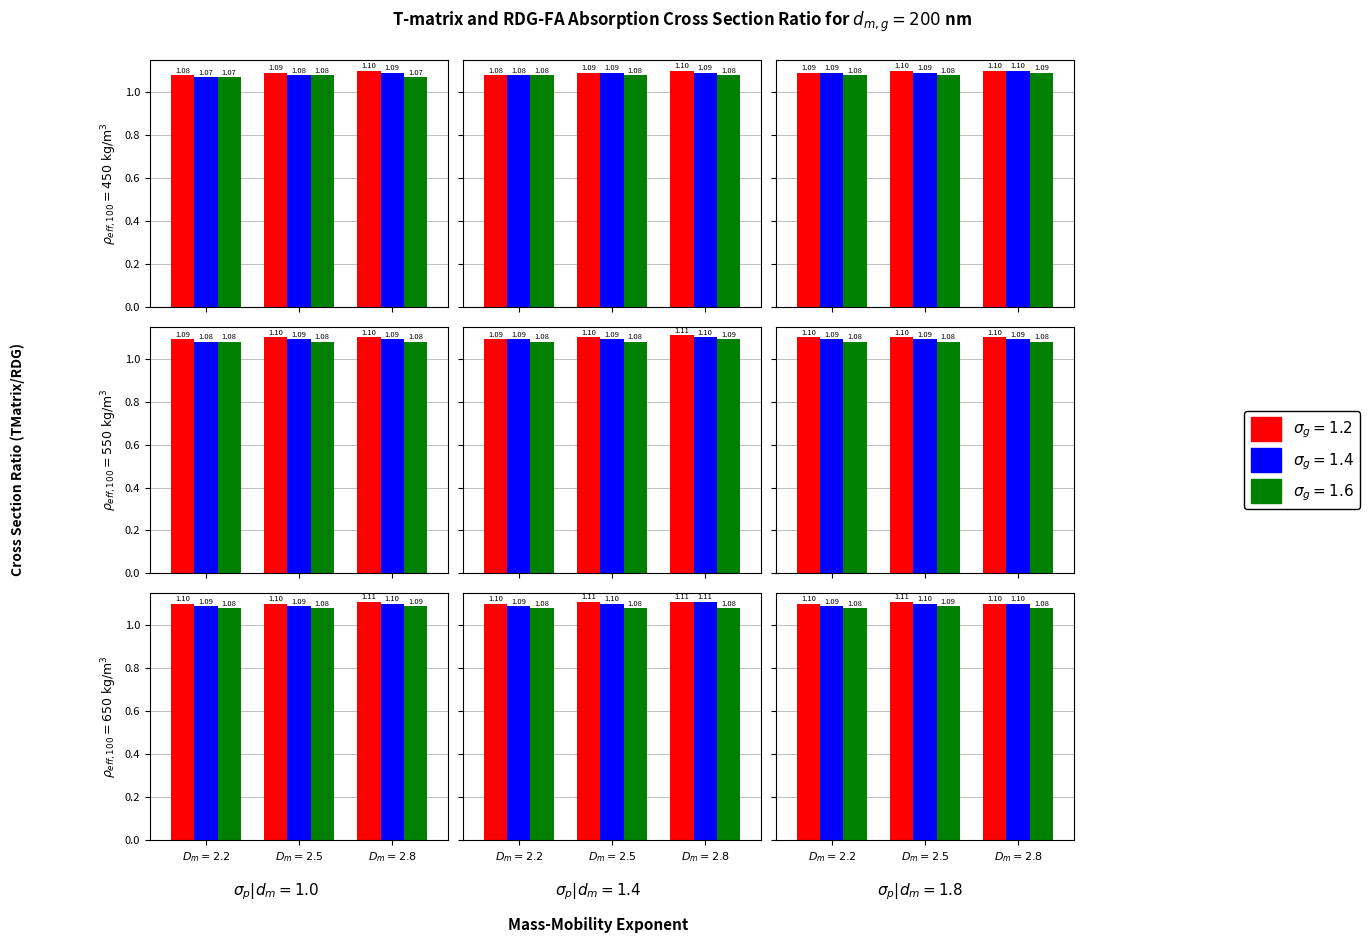

The value of sigma_g=1.4 at 8 is 1.1. True or false?

True